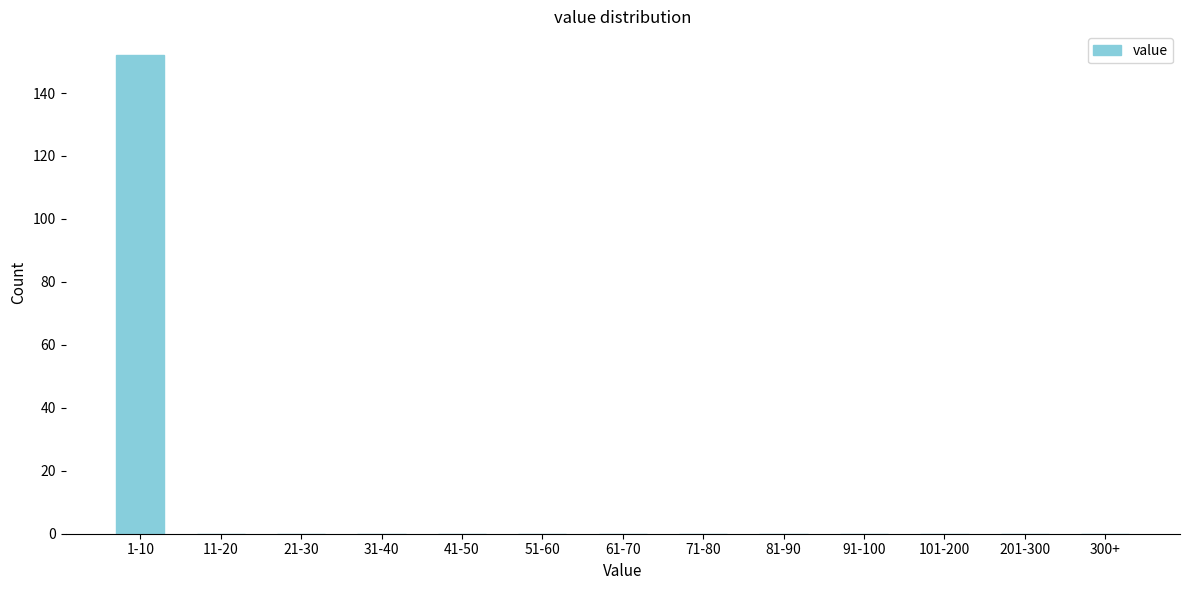

Reading left to right, transcribe all the data shown in this chart.

1-10=152	11-20=0	21-30=0	31-40=0	41-50=0	51-60=0	61-70=0	71-80=0	81-90=0	91-100=0	101-200=0	201-300=0	300+=0